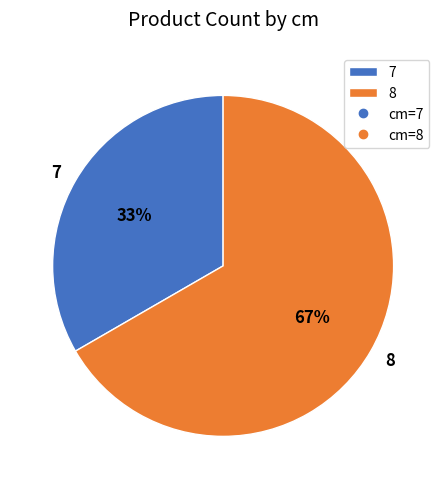

True or false: 8 accounts for 72% of the total.

False